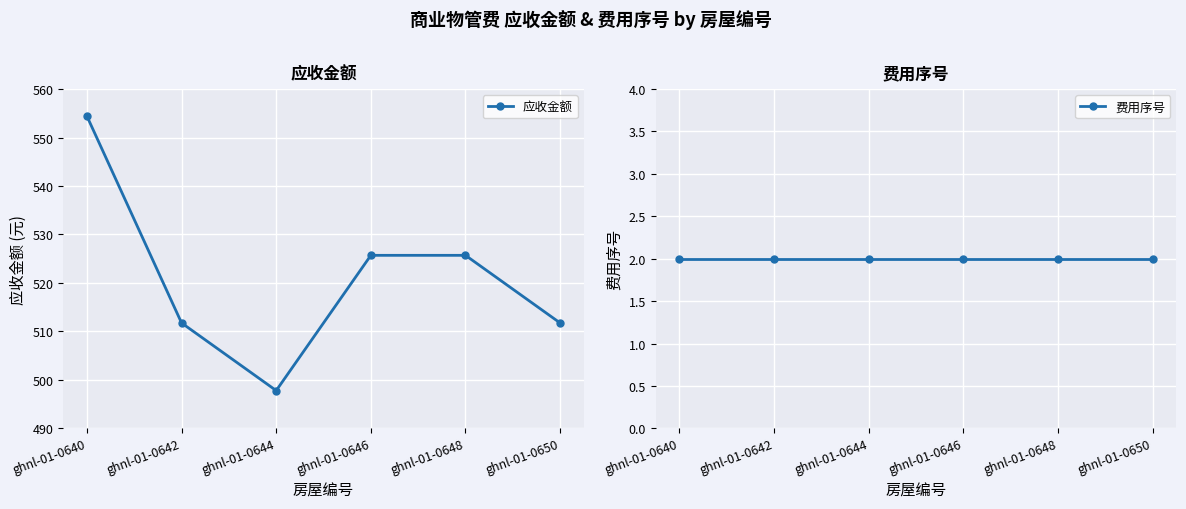

At which category is the sum across all series the highest?

ghnl-01-0640